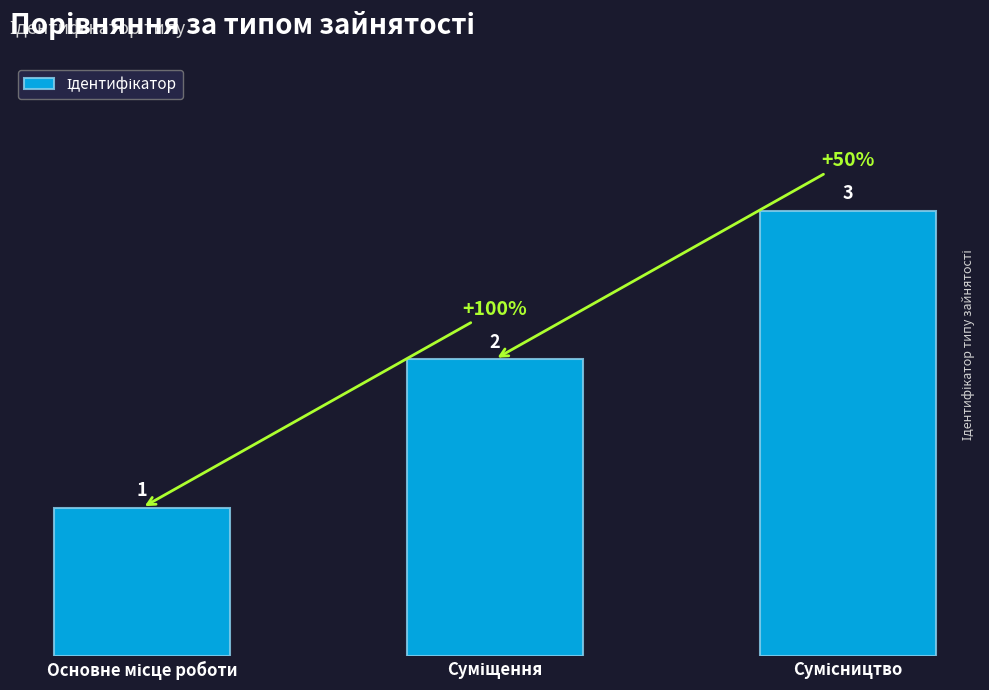

What is the value of the 2nd bar from the left?

2